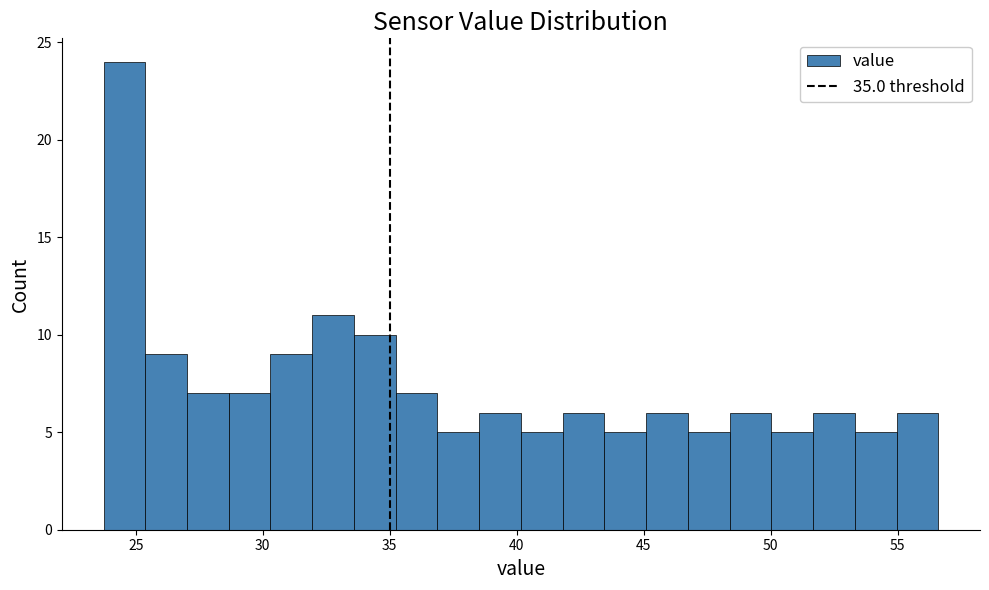

Around what value on the x-axis is the tallest bar? Give the approximate position of its centre, as read against the axis.

24.5